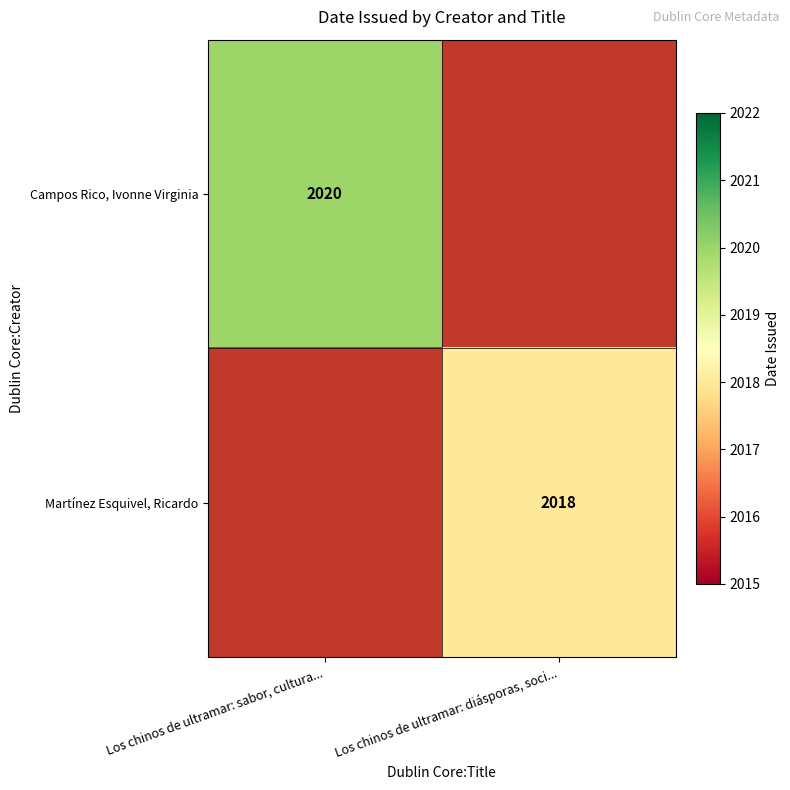

The Martínez Esquivel, Ricardo series shows 882 at Los chinos de ultramar: diásporas, soci.... True or false?

False